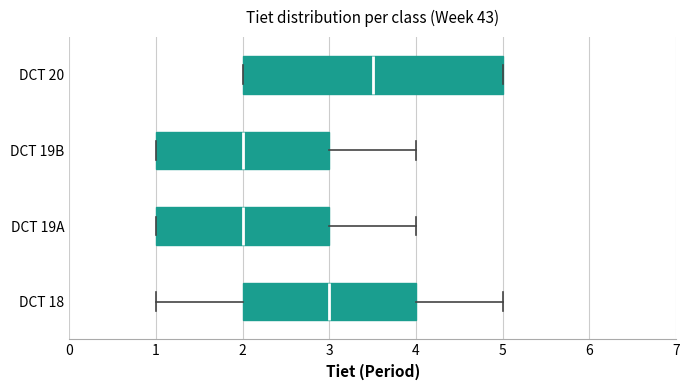

Reading bottom to top, transcribe this box plot: for each box, give where its median line is, the range the box spans, and where its two whiskers end, as read against the x-axis. The values are not printed on the chart, so give them approximately, as read against the axis.

DCT 18: median 3.0, box 2.0 to 4.0, whiskers 1.0 to 5.0
DCT 19A: median 2.0, box 1.0 to 3.0, whiskers 1.0 to 4.0
DCT 19B: median 2.0, box 1.0 to 3.0, whiskers 1.0 to 4.0
DCT 20: median 3.5, box 2.0 to 5.0, whiskers 2.0 to 5.0